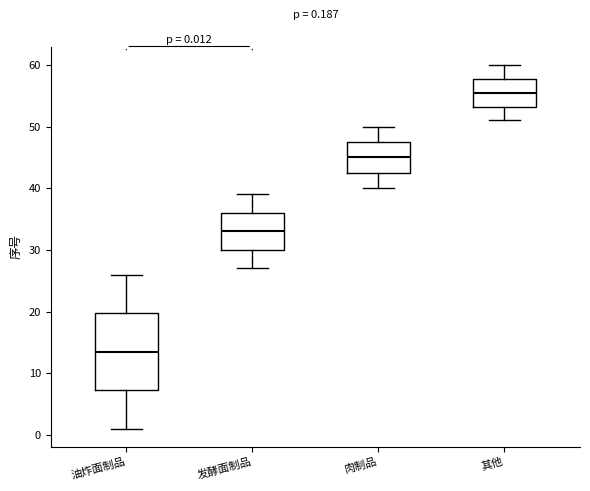

Comparing the boxes themselves (not the whiskers), which one is the tallest?

油炸面制品